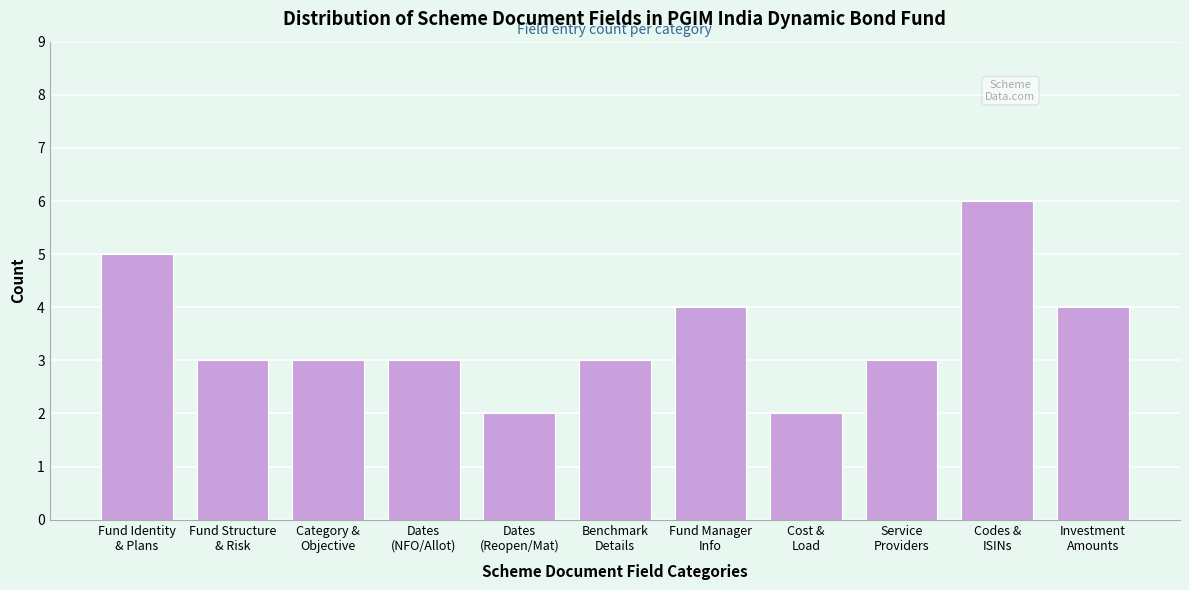

Reading right to left, transcribe all the data shown in this chart.

4	6	3	2	4	3	2	3	3	3	5